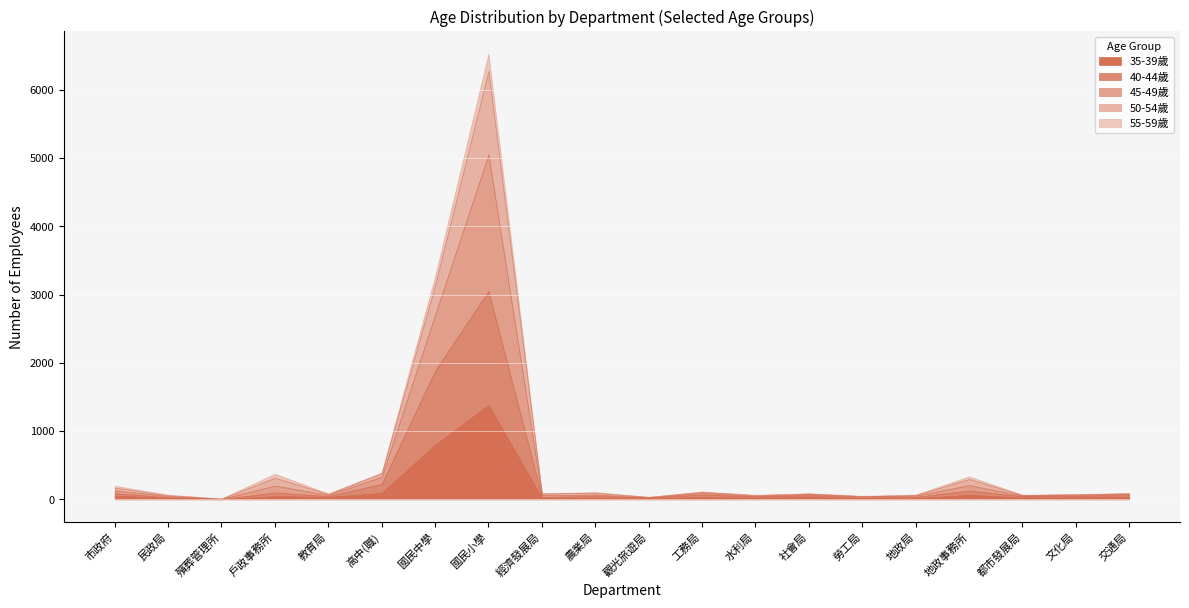

Reading left to right, extract all data points from this chart.

35-39歲: 55	19	2	46	35	94	798	1380	22	24	10	34	23	38	13	16	65	27	31	34
40-44歲: 36	10	2	54	12	132	1084	1669	14	24	14	37	17	21	13	19	63	19	20	27
45-49歲: 41	16	3	102	18	105	818	2002	25	22	4	22	10	16	15	19	80	10	14	17
50-54歲: 40	14	4	115	14	52	437	1224	25	28	7	15	12	11	6	10	90	8	10	10
55-59歲: 27	12	3	59	8	11	134	256	6	8	4	9	6	3	6	7	39	4	2	5